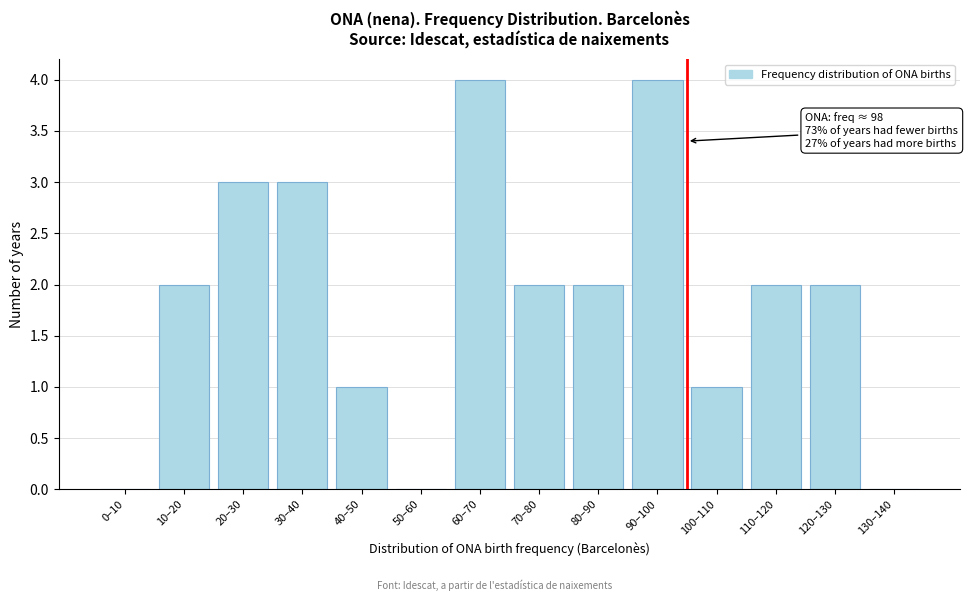

Reading left to right, list all the values displayed in this chart.

0–10=0	10–20=2	20–30=3	30–40=3	40–50=1	50–60=0	60–70=4	70–80=2	80–90=2	90–100=4	100–110=1	110–120=2	120–130=2	130–140=0